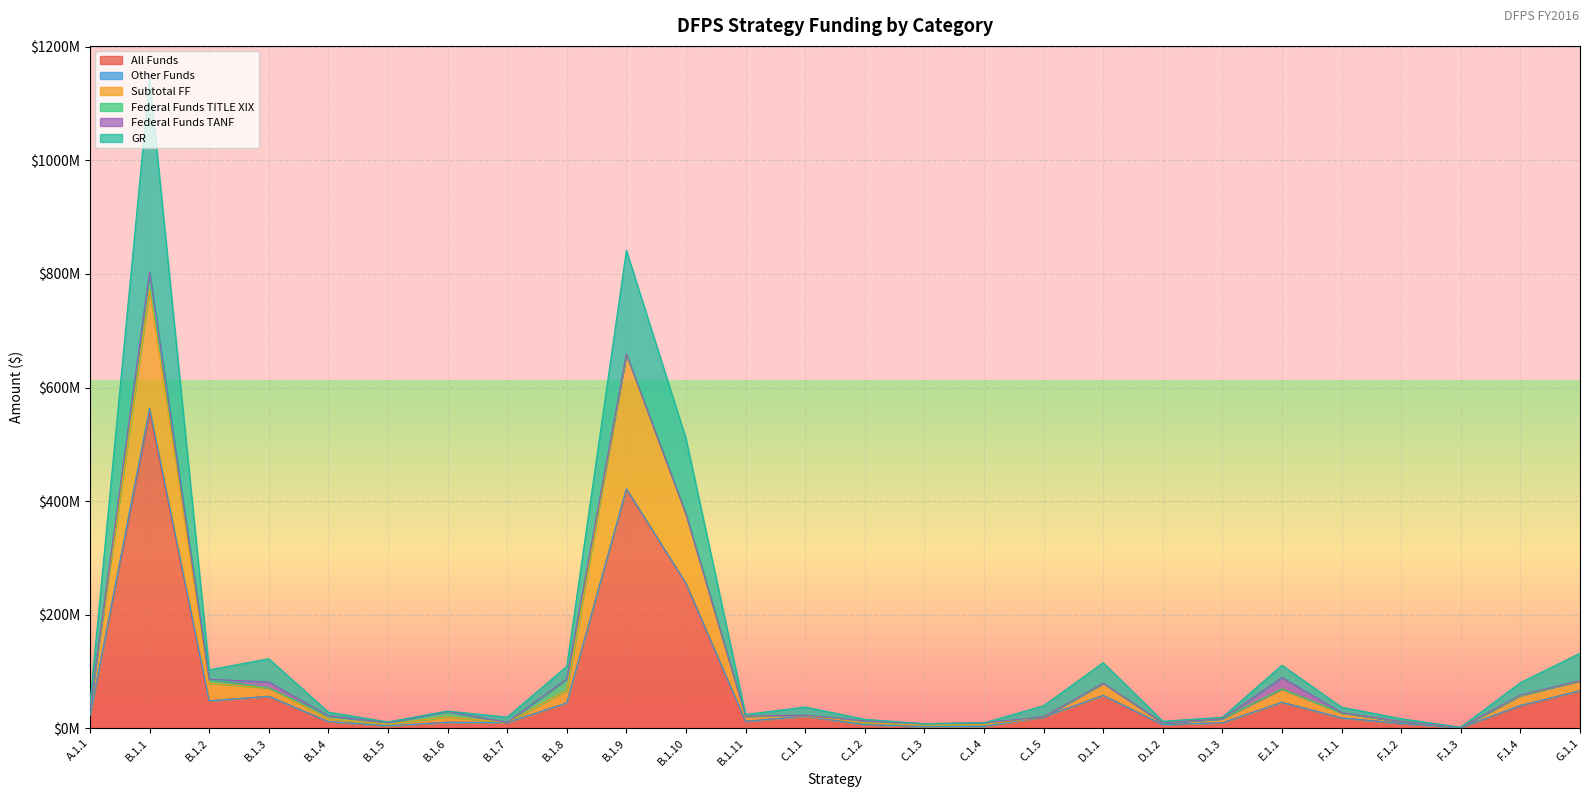

What is the sum of all All Funds values?

1753933276